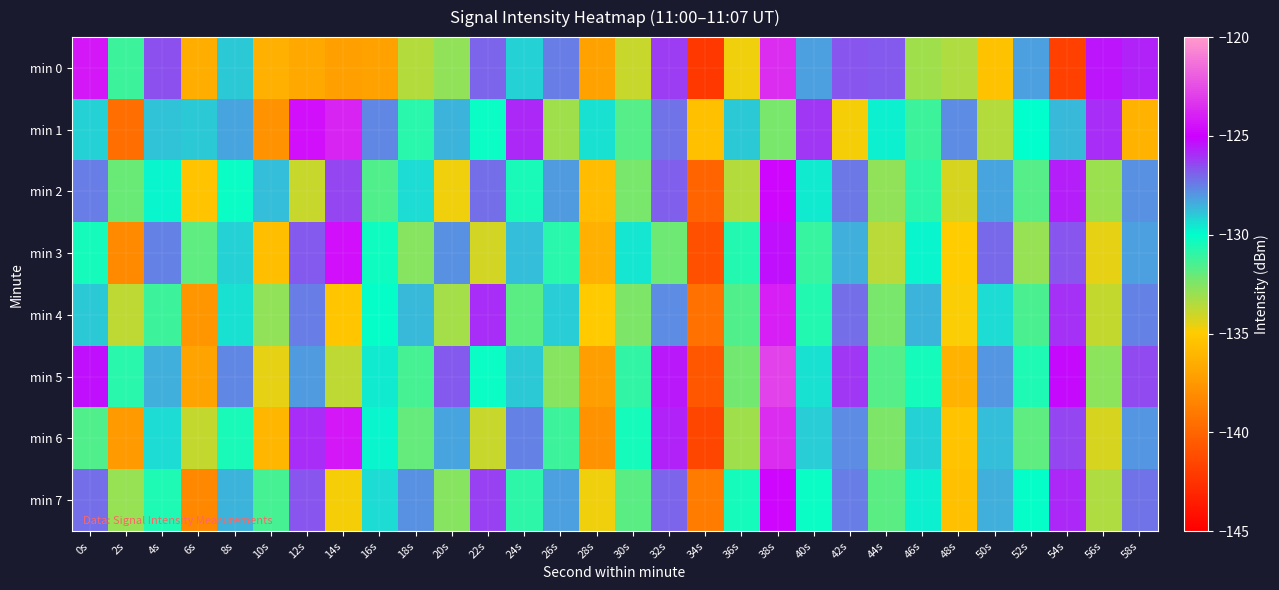

Reading left to right, what are all the values shown in this chart?

min 0: 0s=-124.2	2s=-131.2	4s=-126.6	6s=-136.5	8s=-128.9	10s=-136.3	12s=-136.7	14s=-137.1	16s=-137.0	18s=-133.5	20s=-132.9	22s=-127.0	24s=-129.1	26s=-127.5	28s=-137.0	30s=-133.9	32s=-126.2	34s=-142.2	36s=-134.7	38s=-123.6	40s=-128.2	42s=-126.7	44s=-126.8	46s=-133.2	48s=-133.5	50s=-135.5	52s=-128.2	54s=-141.9	56s=-125.4	58s=-125.7
min 1: 0s=-129.1	2s=-139.6	4s=-128.8	6s=-128.9	8s=-128.2	10s=-137.8	12s=-124.5	14s=-123.8	16s=-127.7	18s=-130.8	20s=-128.5	22s=-130.2	24s=-125.8	26s=-133.1	28s=-129.4	30s=-131.7	32s=-127.3	34s=-135.6	36s=-128.9	38s=-132.4	40s=-126.1	42s=-134.8	44s=-129.7	46s=-131.2	48s=-127.8	50s=-133.5	52s=-130.0	54s=-128.6	56s=-125.9	58s=-136.2
min 2: 0s=-127.5	2s=-132.1	4s=-129.8	6s=-135.4	8s=-130.2	10s=-128.7	12s=-133.9	14s=-126.4	16s=-131.6	18s=-129.3	20s=-134.7	22s=-127.2	24s=-130.5	26s=-128.1	28s=-135.8	30s=-132.4	32s=-126.9	34s=-140.1	36s=-133.5	38s=-124.8	40s=-129.6	42s=-127.4	44s=-132.8	46s=-130.9	48s=-134.2	50s=-128.3	52s=-131.7	54s=-125.6	56s=-133.0	58s=-127.9
min 3: 0s=-130.4	2s=-138.2	4s=-127.6	6s=-131.9	8s=-129.1	10s=-135.7	12s=-126.8	14s=-124.5	16s=-130.3	18s=-132.6	20s=-127.9	22s=-134.1	24s=-128.7	26s=-130.8	28s=-136.4	30s=-129.5	32s=-132.2	34s=-141.0	36s=-130.7	38s=-125.3	40s=-131.1	42s=-128.4	44s=-133.6	46s=-129.8	48s=-135.0	50s=-127.1	52s=-132.9	54s=-126.7	56s=-134.5	58s=-128.2
min 4: 0s=-128.9	2s=-133.7	4s=-131.2	6s=-137.6	8s=-129.4	10s=-132.8	12s=-127.5	14s=-135.3	16s=-130.1	18s=-128.6	20s=-133.2	22s=-125.9	24s=-131.8	26s=-129.0	28s=-135.1	30s=-132.5	32s=-127.8	34s=-139.4	36s=-131.6	38s=-124.1	40s=-130.7	42s=-127.2	44s=-132.4	46s=-128.5	48s=-134.9	50s=-129.3	52s=-131.5	54s=-126.0	56s=-133.8	58s=-127.6
min 5: 0s=-125.3	2s=-130.8	4s=-128.4	6s=-136.9	8s=-127.7	10s=-134.5	12s=-128.1	14s=-133.7	16s=-129.6	18s=-131.4	20s=-126.8	22s=-130.2	24s=-128.9	26s=-132.6	28s=-137.2	30s=-131.0	32s=-125.5	34s=-140.8	36s=-132.3	38s=-122.9	40s=-129.4	42s=-126.1	44s=-131.7	46s=-130.4	48s=-136.3	50s=-128.0	52s=-130.6	54s=-125.2	56s=-132.7	58s=-126.5
min 6: 0s=-131.6	2s=-137.4	4s=-129.3	6s=-133.8	8s=-130.5	10s=-136.1	12s=-125.9	14s=-124.2	16s=-129.8	18s=-132.0	20s=-128.3	22s=-133.9	24s=-127.6	26s=-131.2	28s=-137.8	30s=-130.4	32s=-125.7	34s=-141.5	36s=-133.1	38s=-123.6	40s=-129.0	42s=-127.8	44s=-132.5	46s=-129.1	48s=-135.4	50s=-128.7	52s=-131.9	54s=-126.4	56s=-134.2	58s=-128.0
min 7: 0s=-127.2	2s=-132.9	4s=-130.6	6s=-138.3	8s=-128.5	10s=-131.4	12s=-126.7	14s=-134.8	16s=-129.3	18s=-127.9	20s=-132.6	22s=-126.3	24s=-130.9	26s=-128.2	28s=-134.7	30s=-131.8	32s=-127.0	34s=-138.9	36s=-130.4	38s=-124.8	40s=-130.2	42s=-127.5	44s=-131.8	46s=-129.7	48s=-135.6	50s=-128.4	52s=-130.1	54s=-125.8	56s=-133.4	58s=-127.3